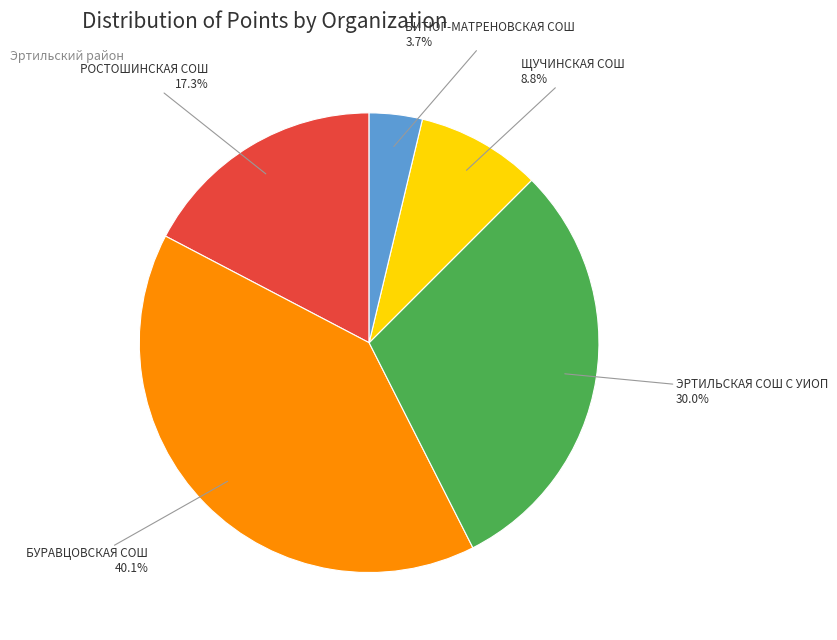

Is there a majority slice in this chart?

No